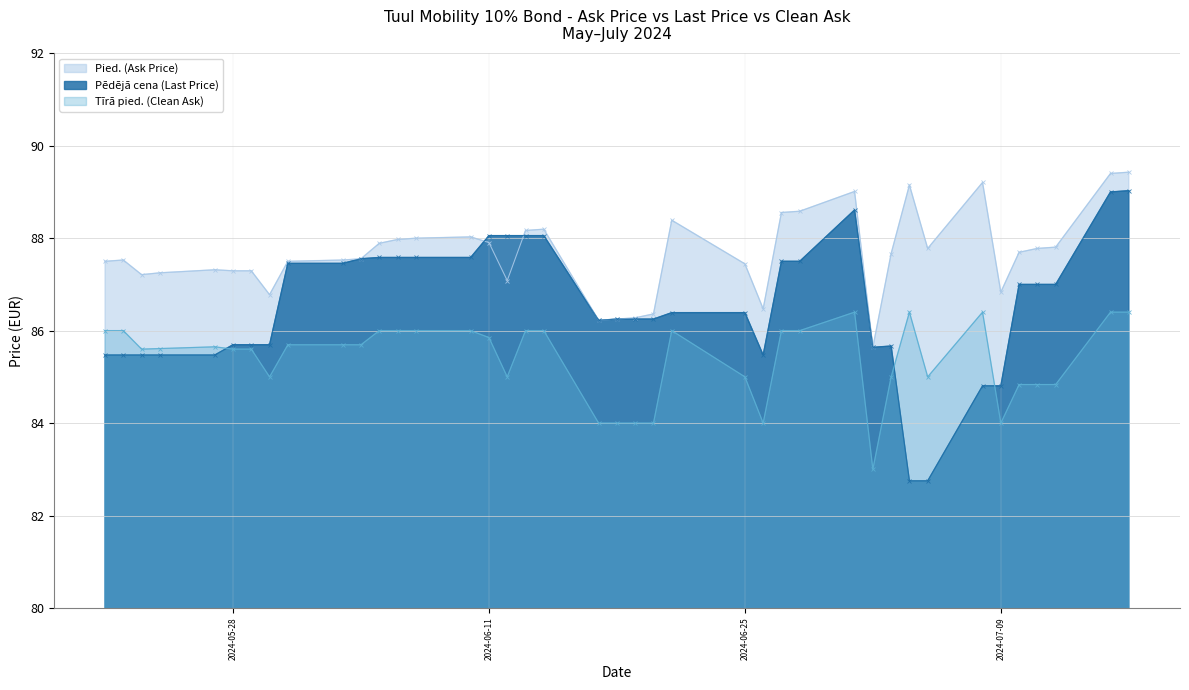

Rank the series by their maximum value, from lowest to highest.

Tīrā pied. (Clean Ask), Pēdējā cena (Last Price), Pied. (Ask Price)